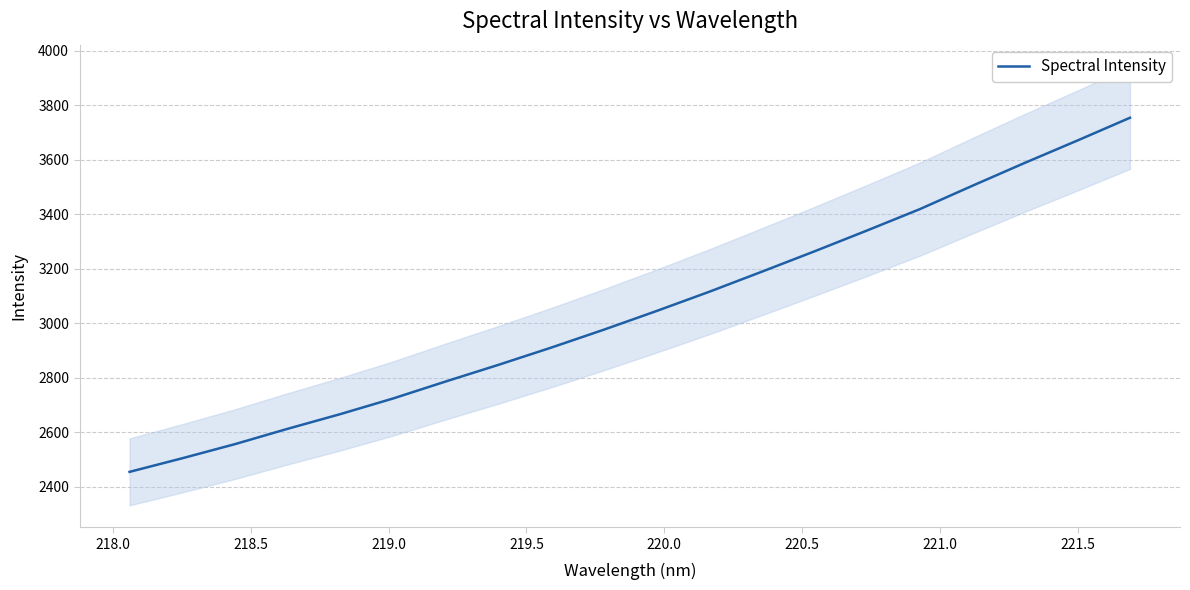

What is the highest value of the Spectral Intensity series?

3754.2